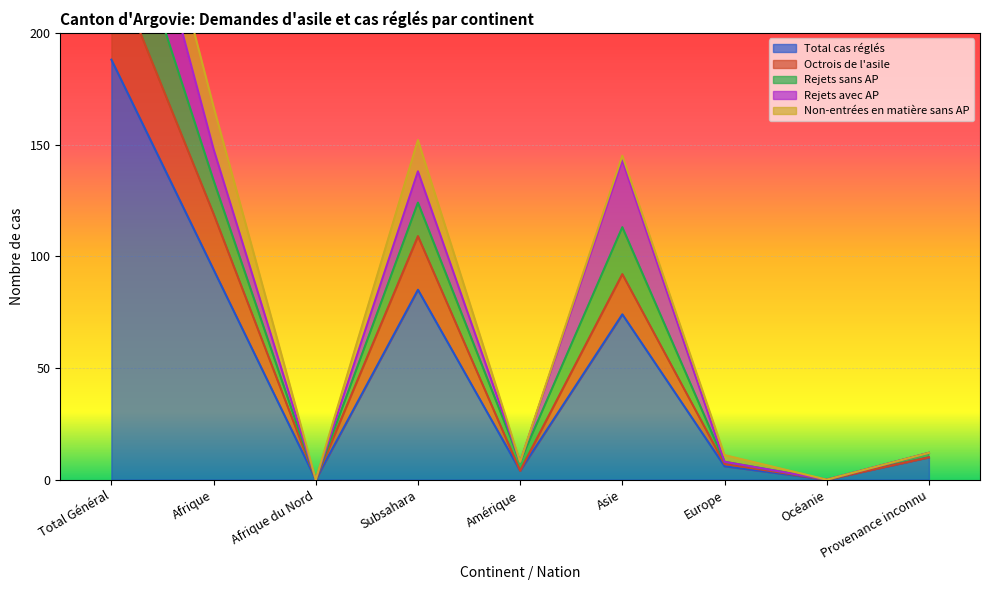

Does the chart display data point markers on the line(s)?

No